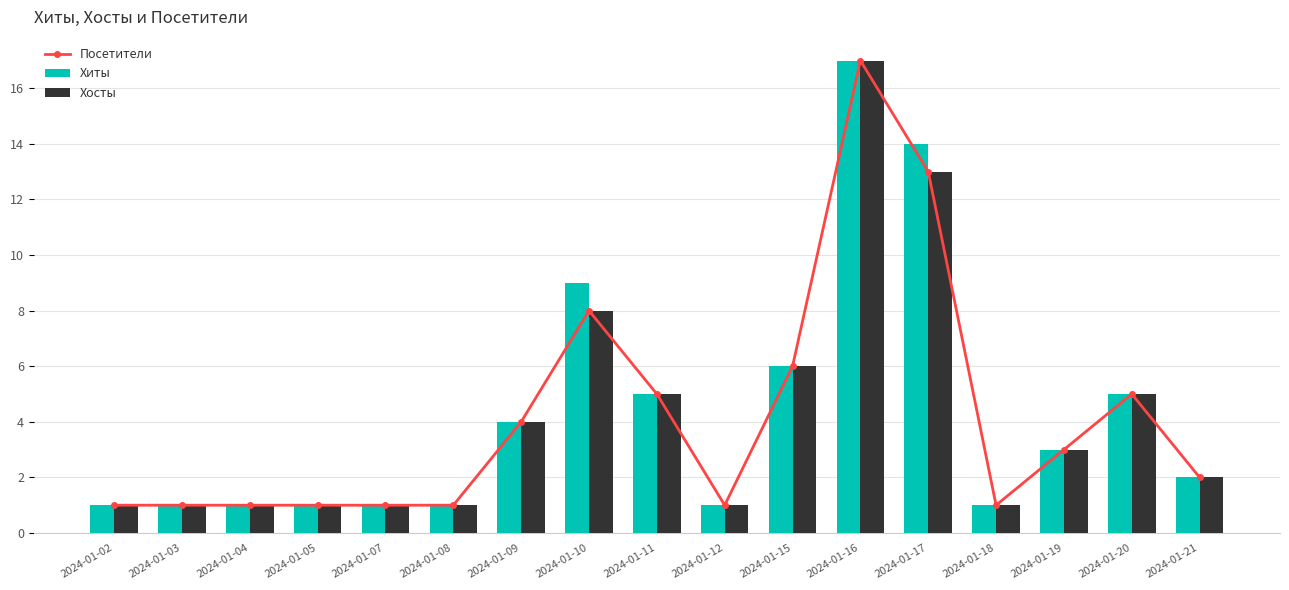

List the labels in order of Хиты value, smallest first.

2024-01-02, 2024-01-03, 2024-01-04, 2024-01-05, 2024-01-07, 2024-01-08, 2024-01-12, 2024-01-18, 2024-01-21, 2024-01-19, 2024-01-09, 2024-01-11, 2024-01-20, 2024-01-15, 2024-01-10, 2024-01-17, 2024-01-16